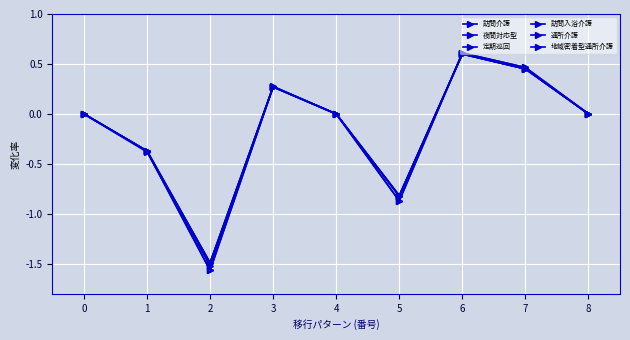

Rank the series by their maximum value, from highest to lowest.

通所介護, 地域密着型通所介護, 訪問入浴介護, 訪問介護, 夜間対応型, 定期巡回